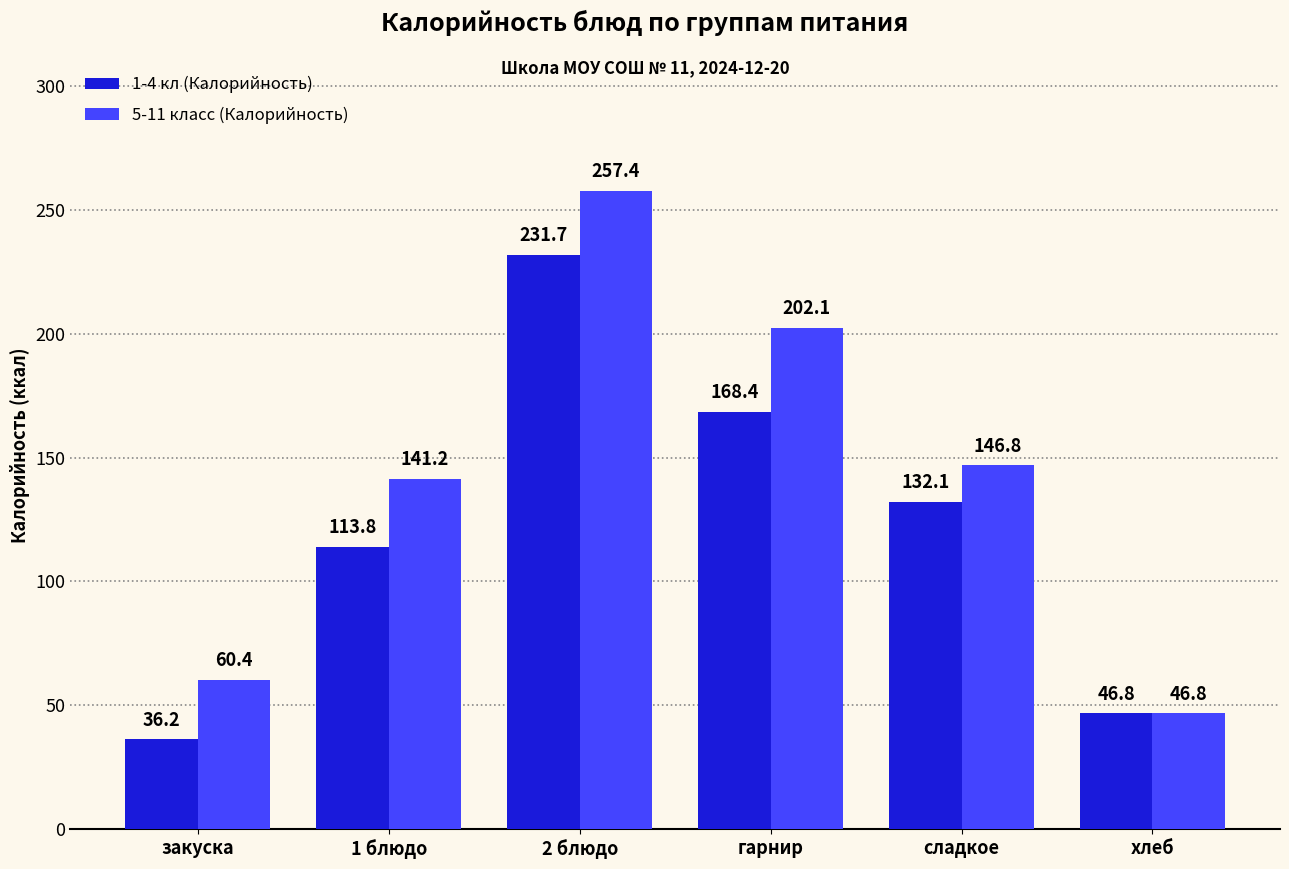

What is the maximum value for 1-4 кл (Калорийность)?

231.7